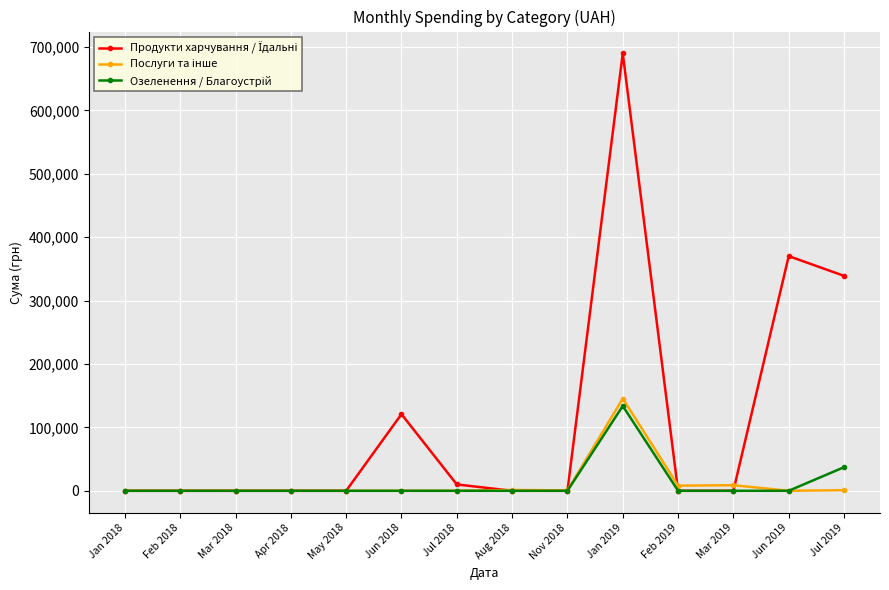

What is the label of the 8th point from the right?

Jul 2018